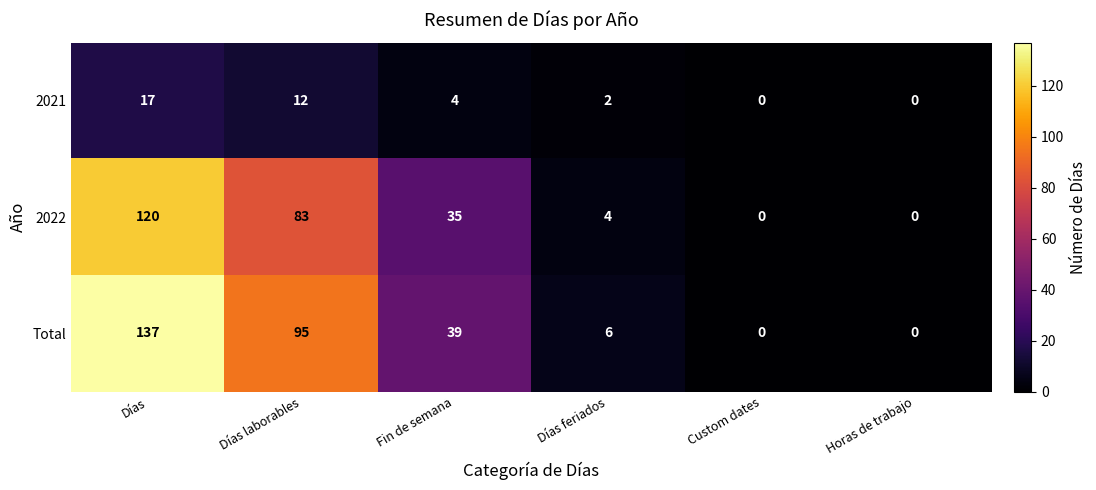

What value does the Total series have at Días feriados, to the nearest 5?

5